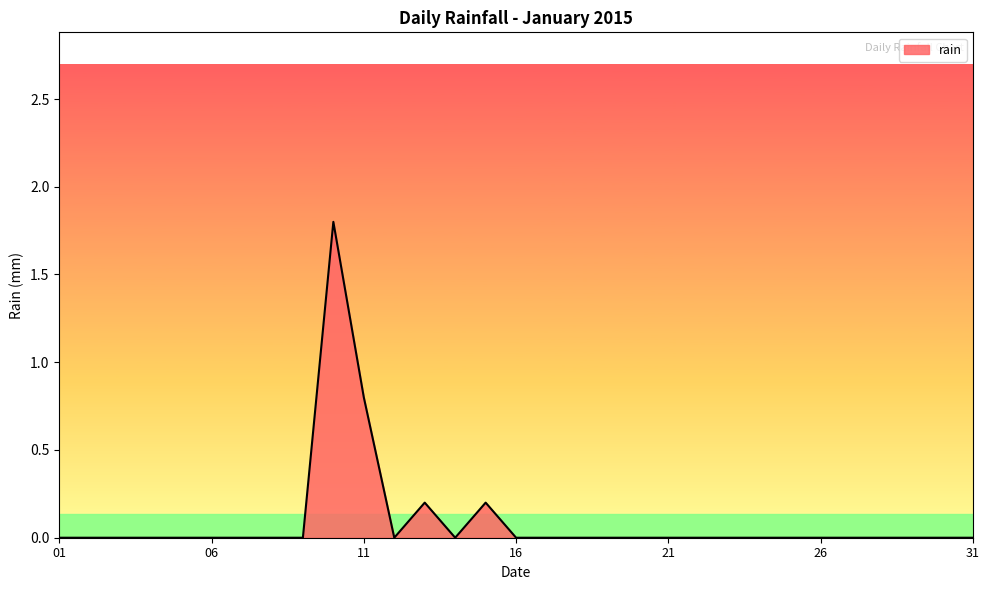

What is the greatest value displayed?

1.8